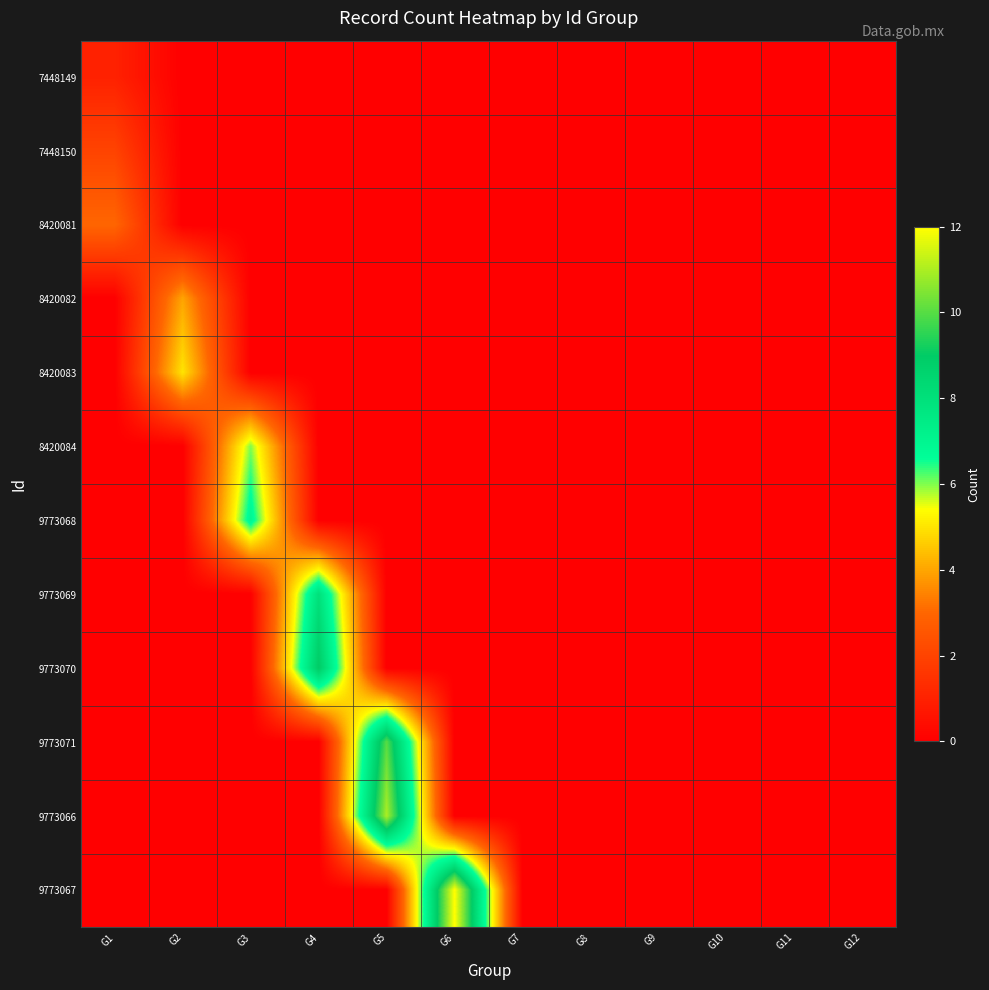

Between G6 and G9, which series saw the biggest shift?

9773067